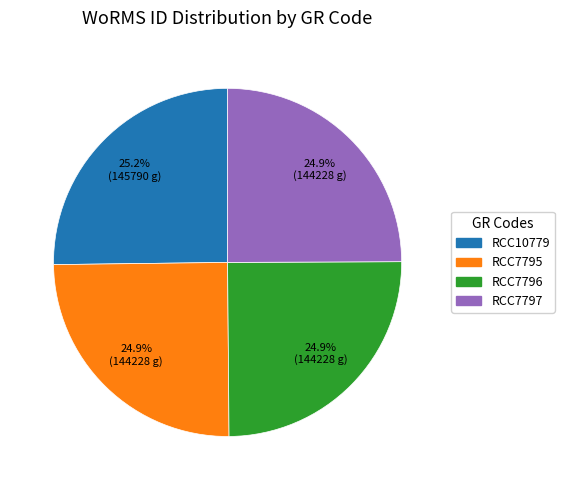

The RCC7797 slice represents 38% of the pie. True or false?

False